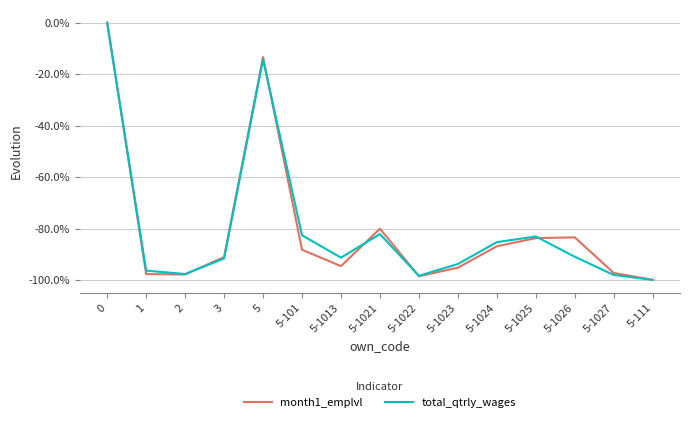

The month1_emplvl series shows -0.8 at 5-1025. True or false?

True